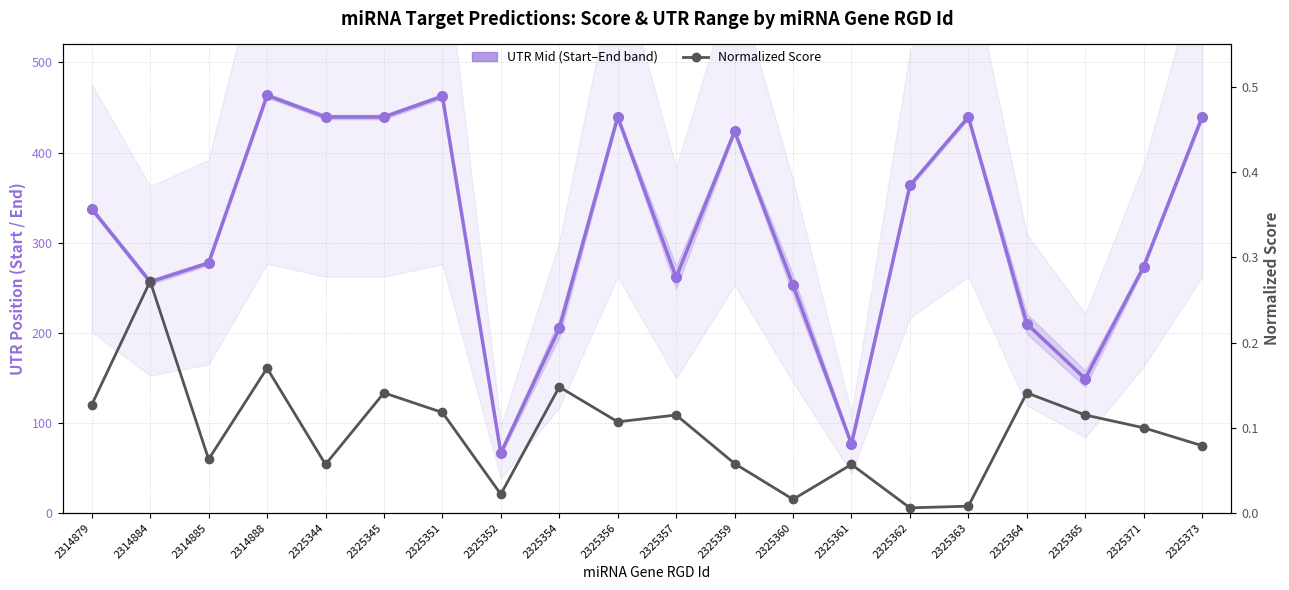

The UTR Mid (Start–End band) series shows 423.5 at 2325359. True or false?

True